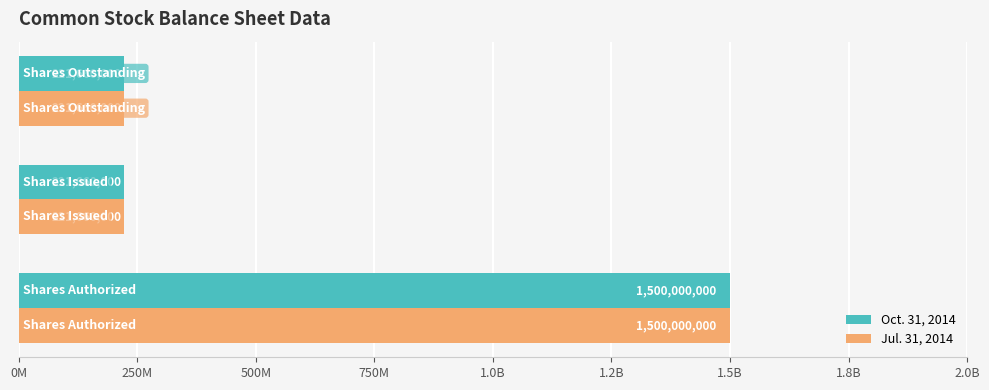

What are all the series names shown in the legend?

Oct. 31, 2014, Jul. 31, 2014